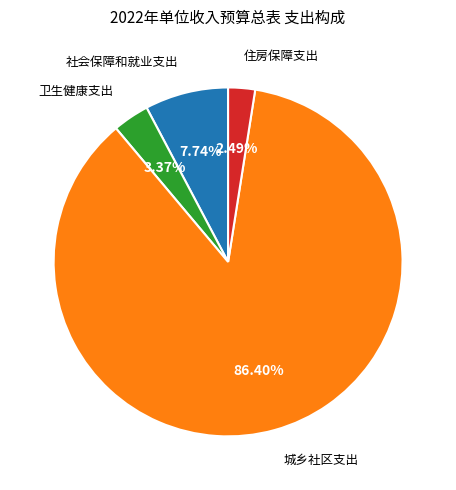

Do 城乡社区支出 and 社会保障和就业支出 together represent more than half of the pie?

Yes